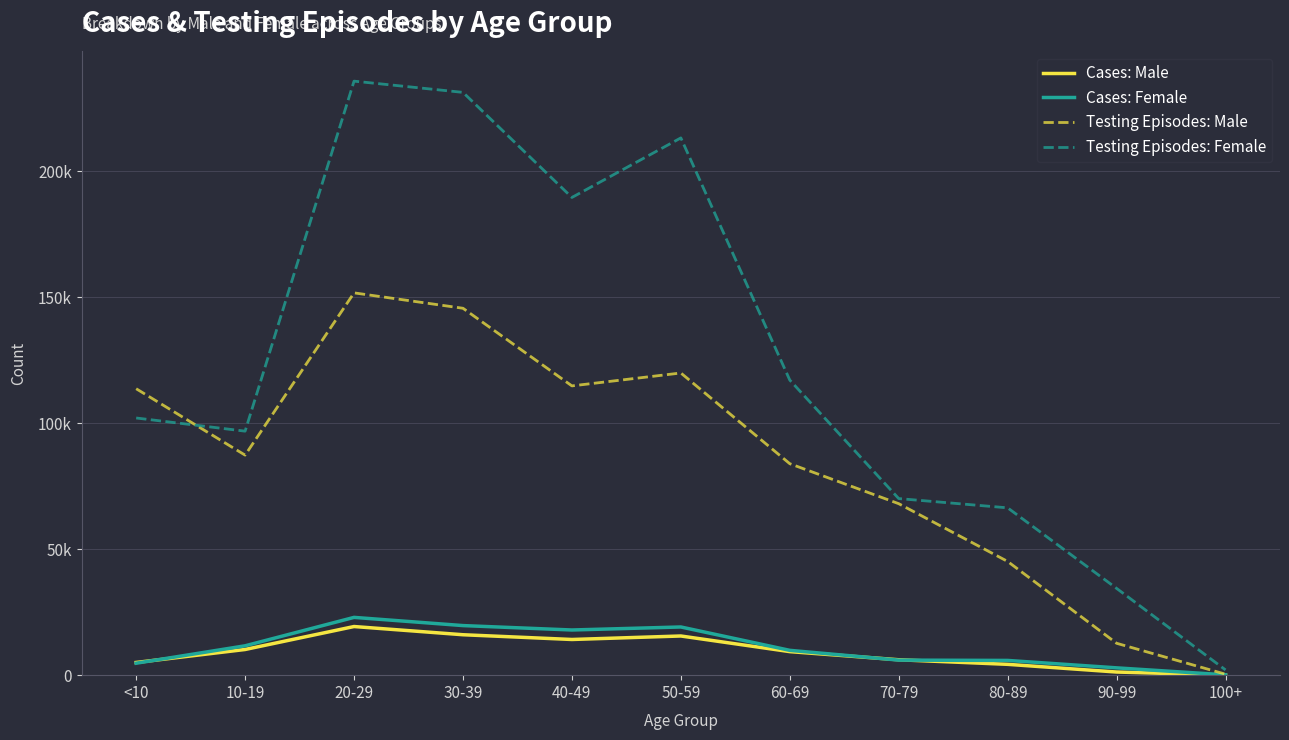

Does the chart have visible grid lines?

Yes